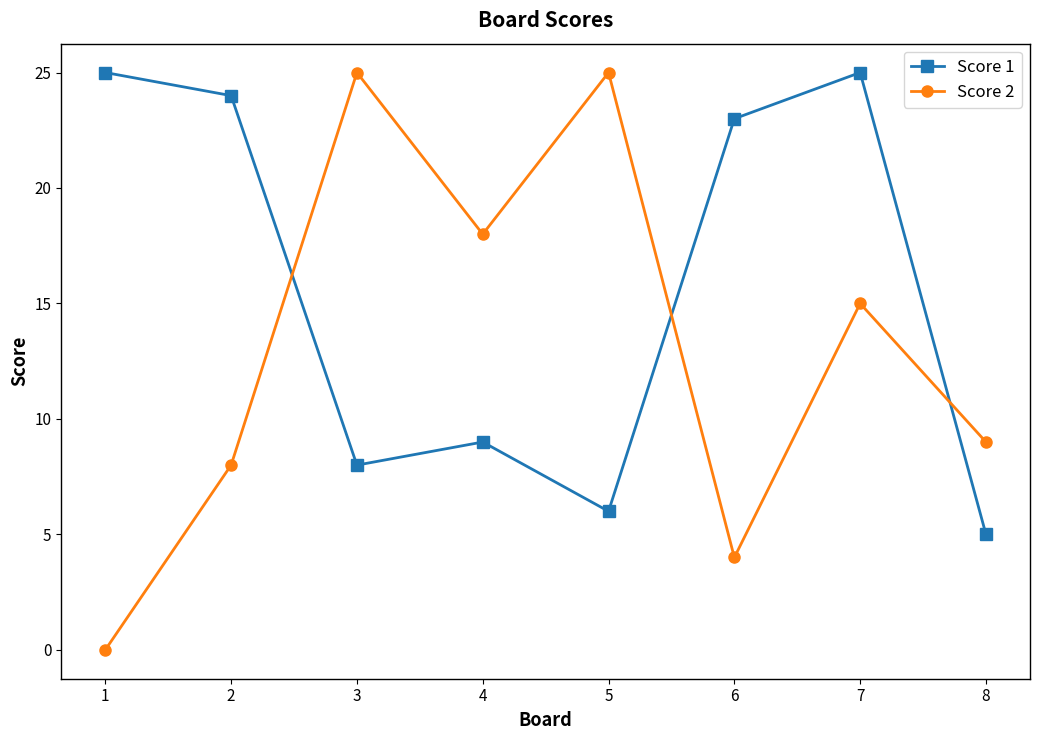

What is the value of the Score 1 point at the 4th from the left?

9